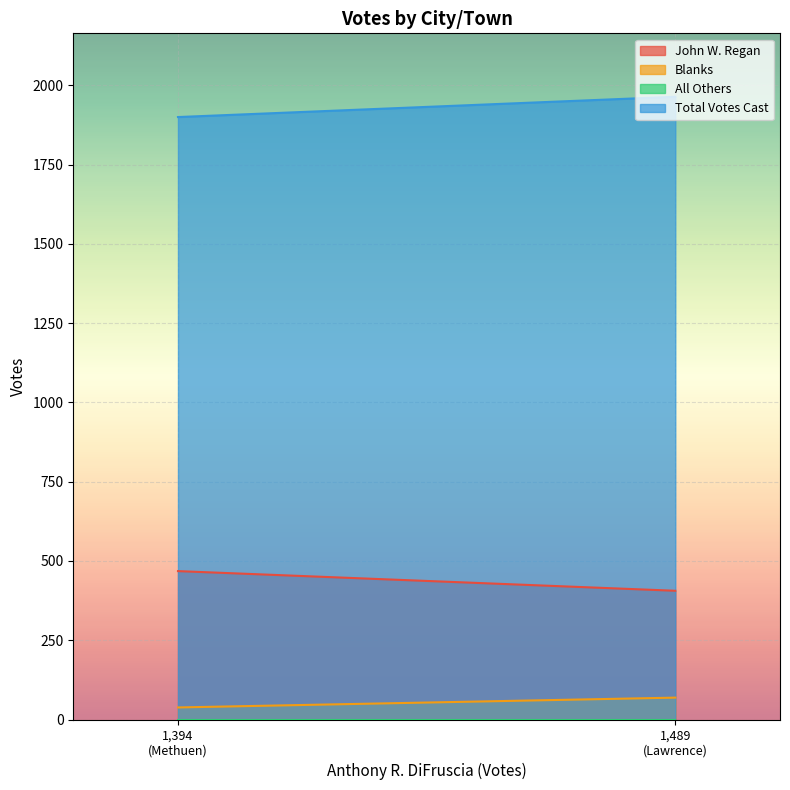

What is the sum of all Blanks values?

107